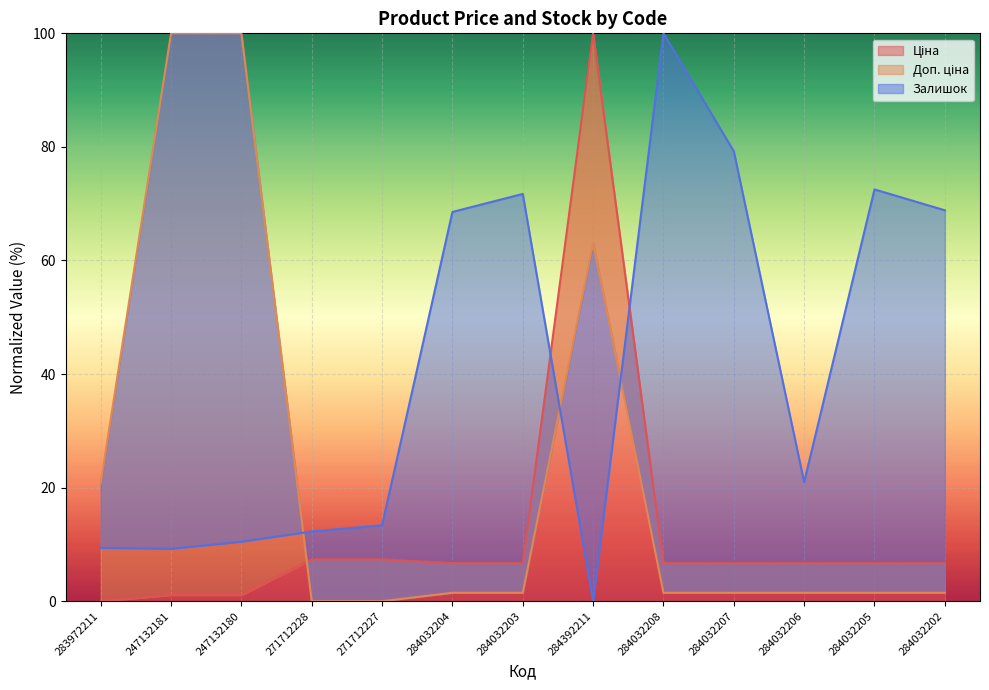

How many lines are shown in the chart?

3